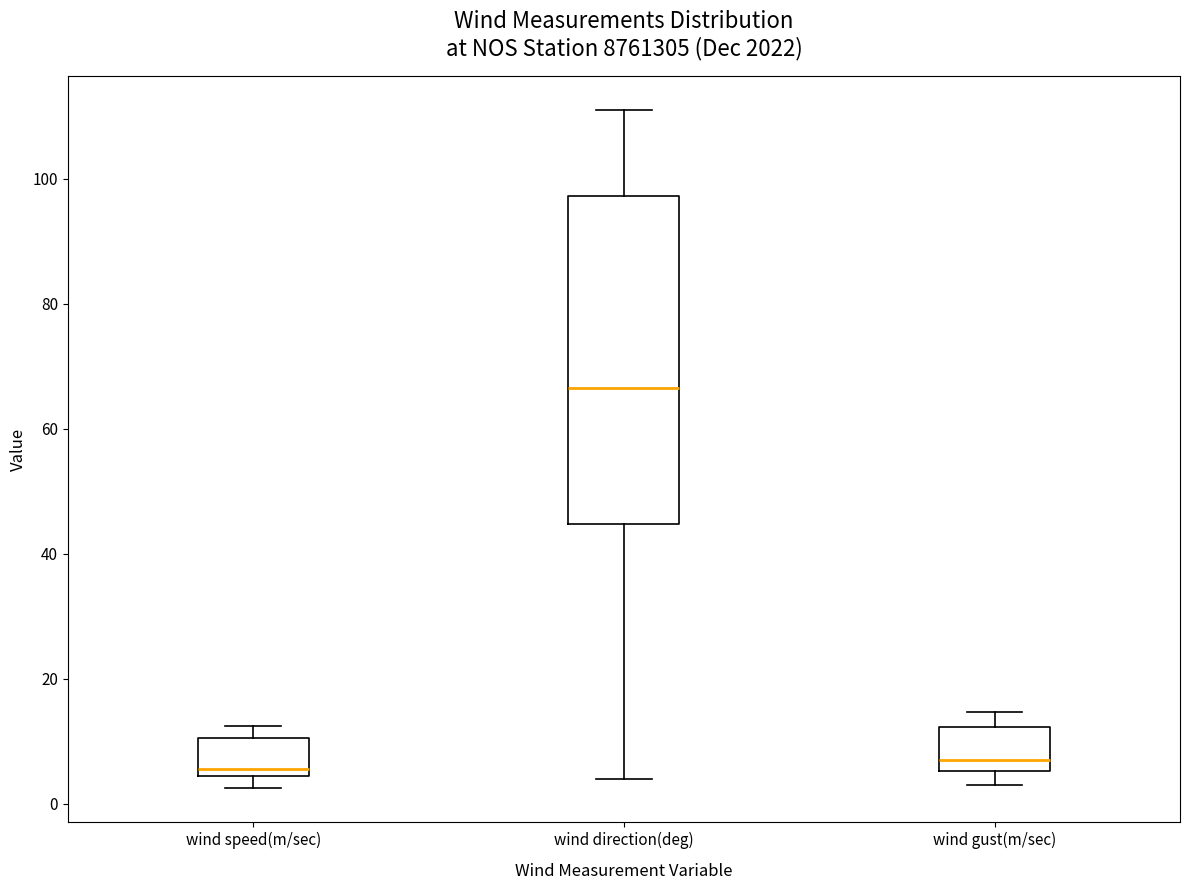

Where does the lower whisker of the box for wind gust(m/sec) end on the y-axis? The values are not printed on the chart, so give them approximately, as read against the axis.

4